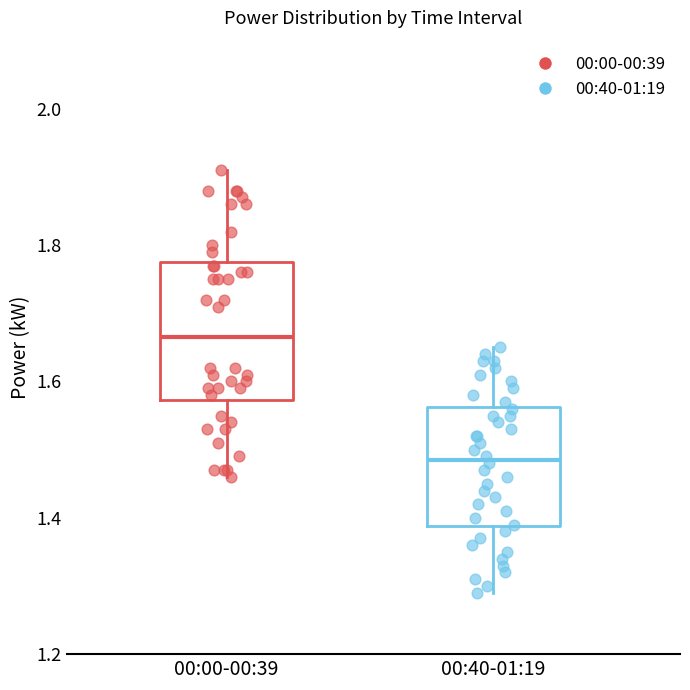

Which box is the tallest, from its lower edge to its upper edge?

00:00-00:39